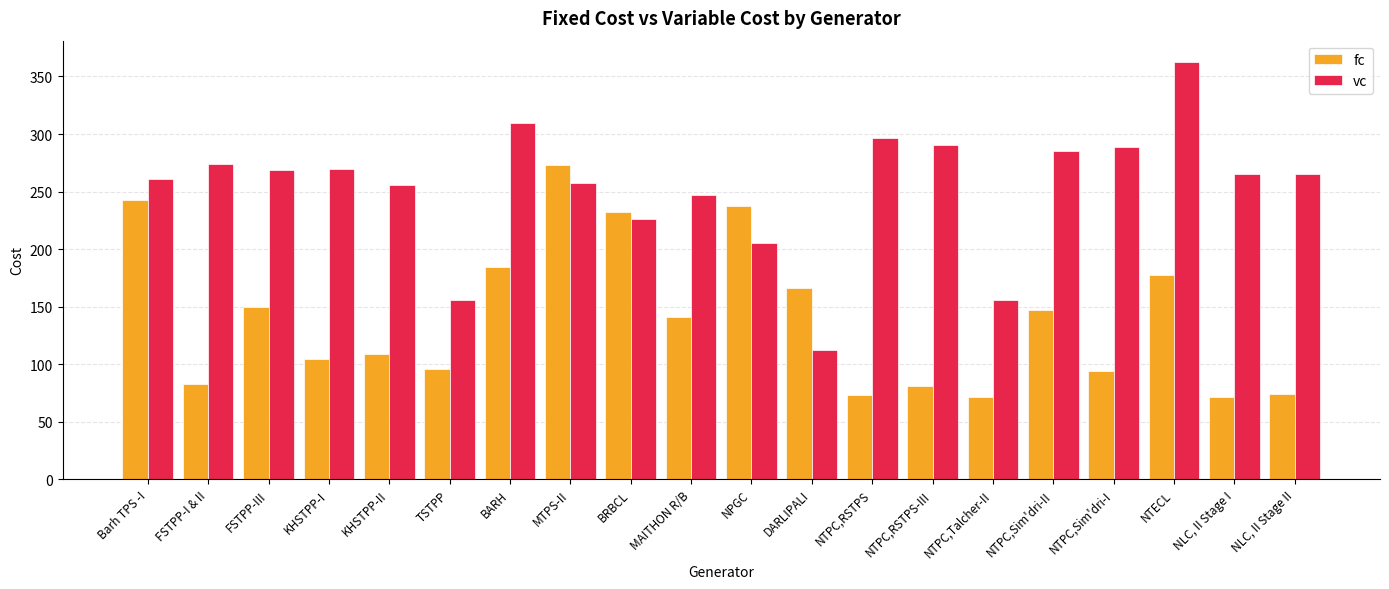

How many values in the vc series are below 265?

9